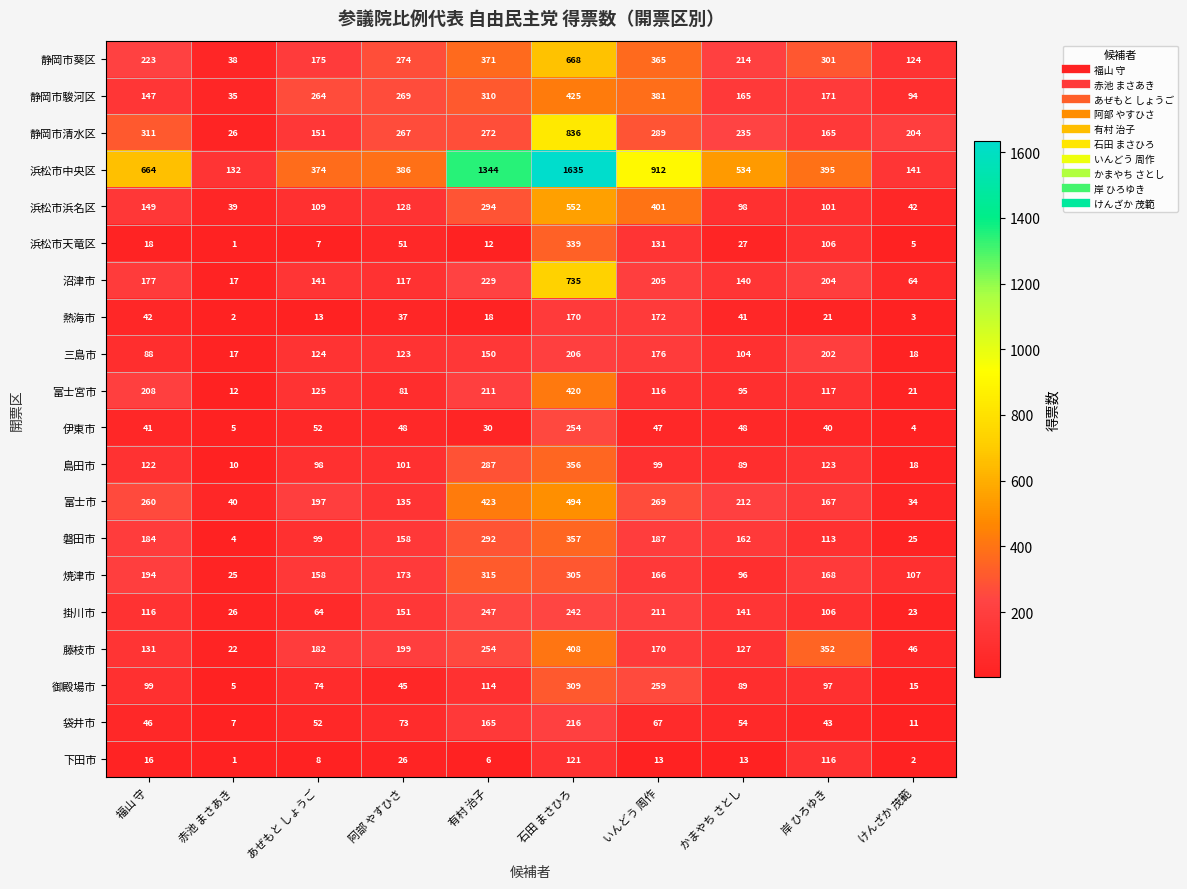

What is the difference between the 御殿場市 values at 阿部 やすひさ and 福山 守?

54